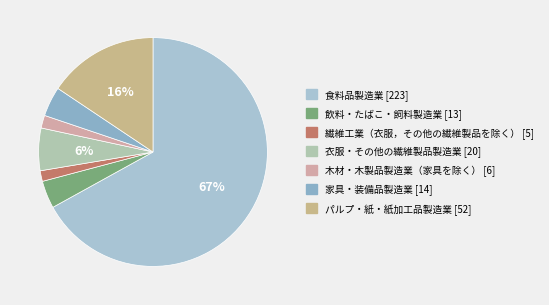

The 食料品製造業 slice represents 67% of the pie. True or false?

True